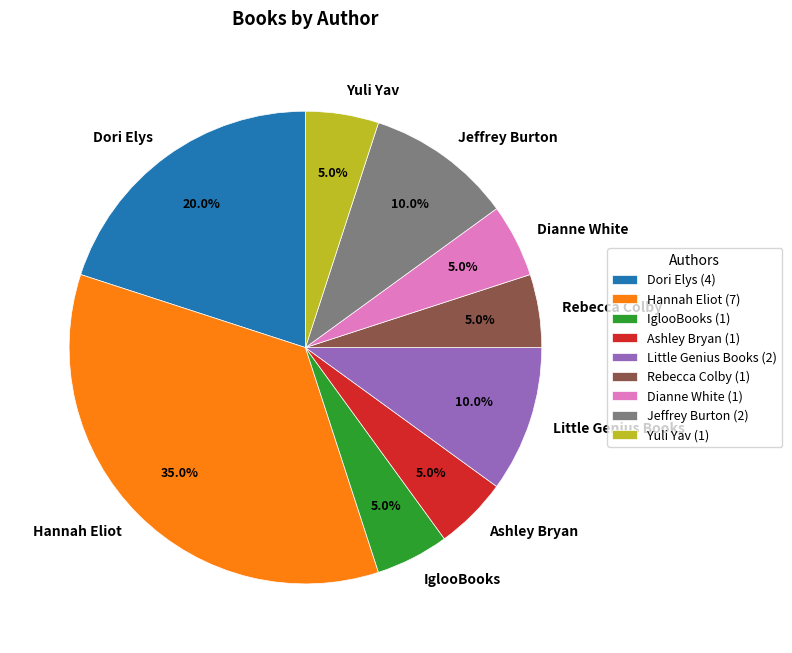

Is there a majority slice in this chart?

No